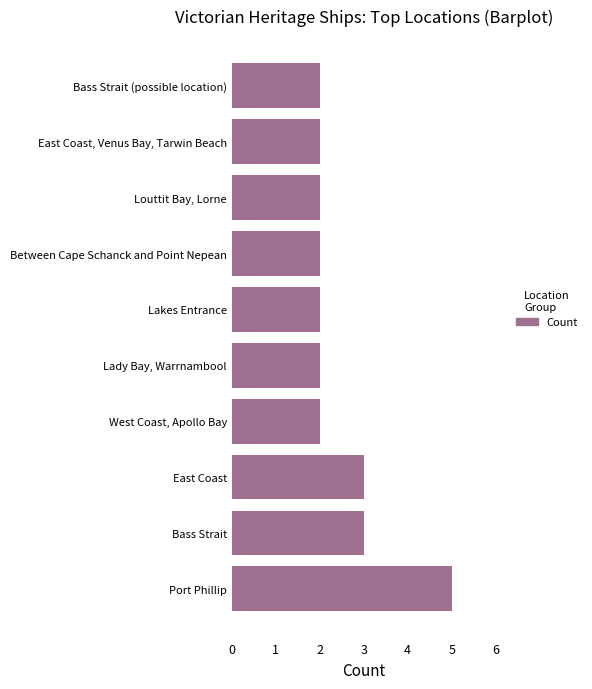

The chart shows a value of 1 at Between Cape Schanck and Point Nepean. True or false?

False